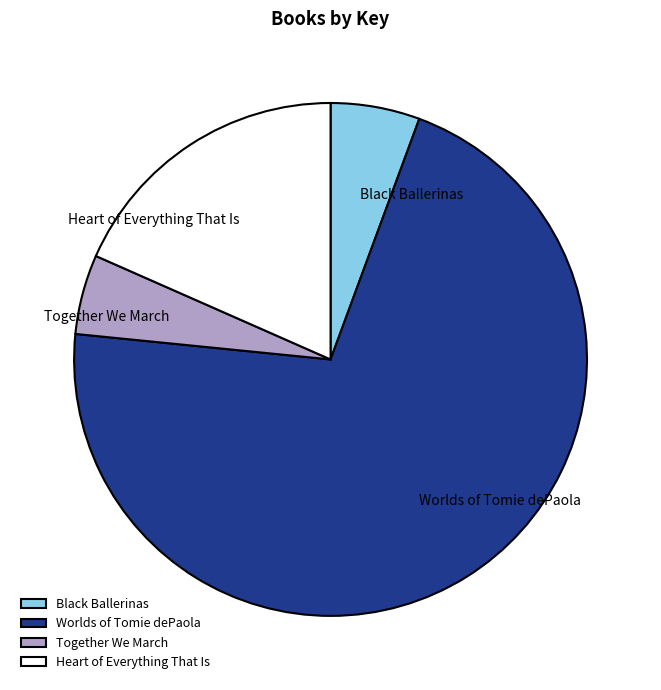

How many segments does this pie chart have?

4